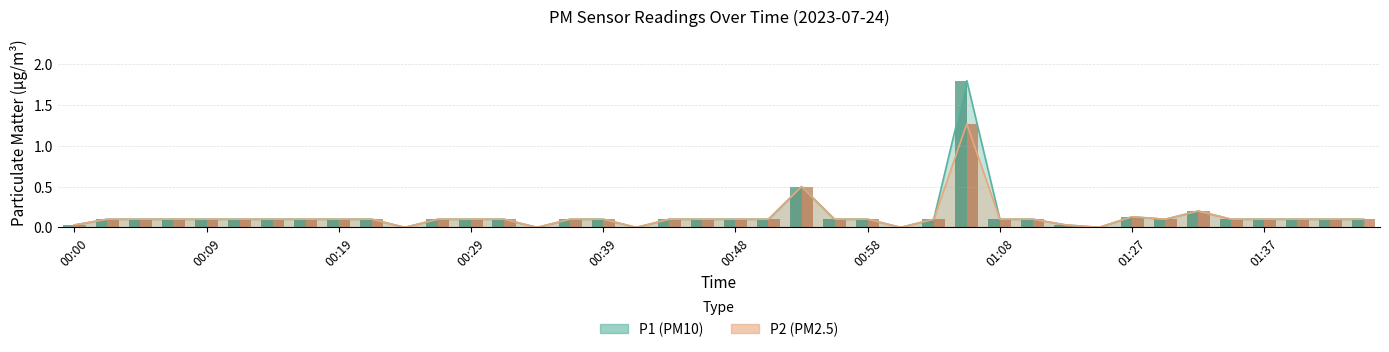

List the labels in order of P1 value, smallest first.

00:24, 00:34, 00:41, 01:01, 01:16, 00:00, 01:13, 00:02, 00:05, 00:07, 00:09, 00:12, 00:14, 00:17, 00:19, 00:22, 00:27, 00:29, 00:31, 00:36, 00:39, 00:44, 00:46, 00:48, 00:51, 00:56, 00:58, 01:03, 01:08, 01:11, 01:29, 01:34, 01:37, 01:39, 01:42, 01:44, 01:27, 01:32, 00:53, 01:06